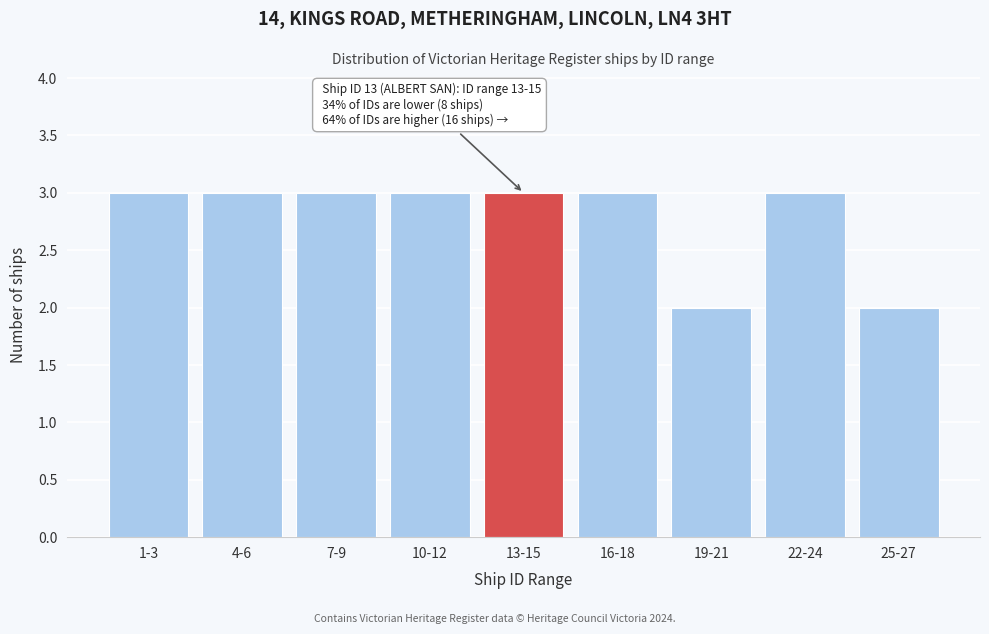

Reading left to right, transcribe all the data shown in this chart.

3	3	3	3	3	3	2	3	2